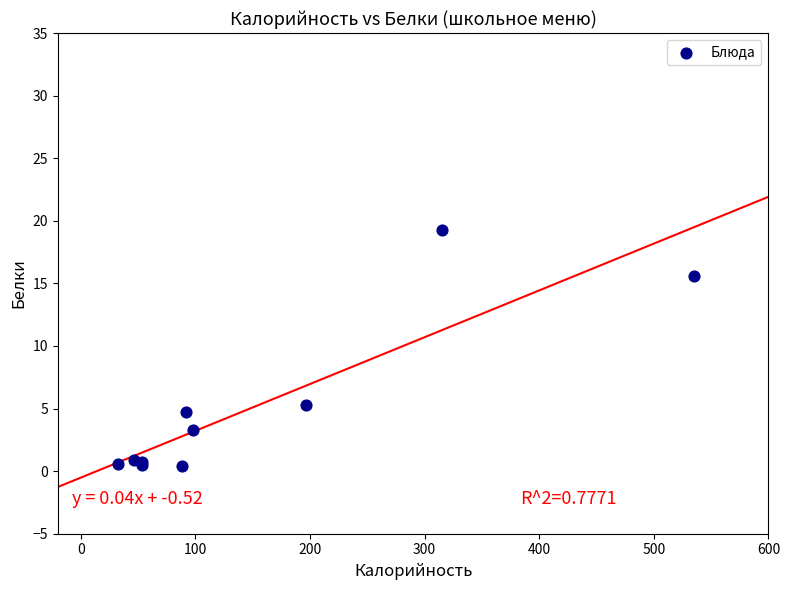

What Y value in the scatter plot is closest to 9?

5.3